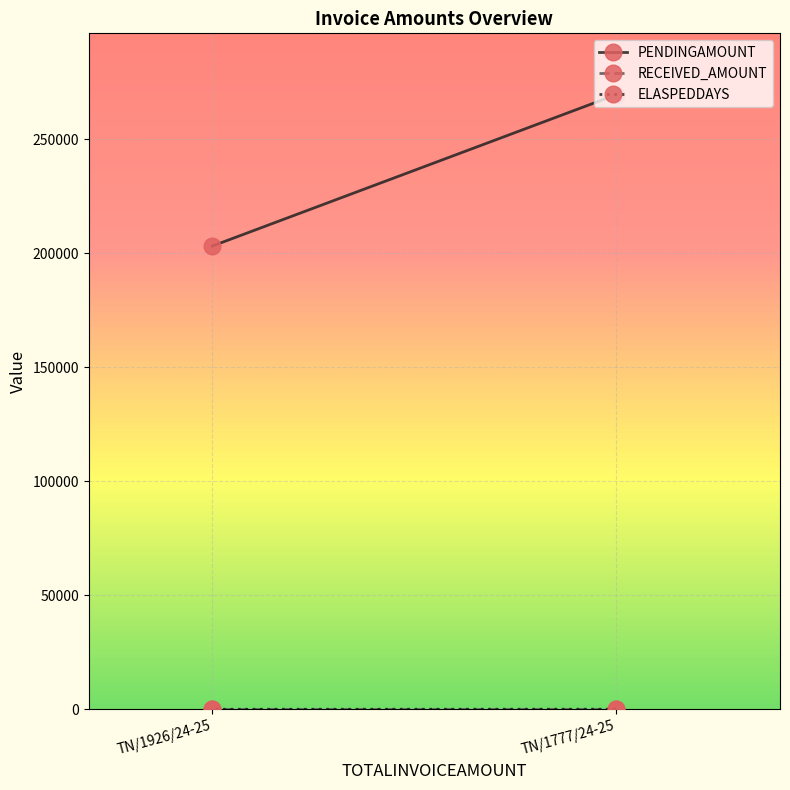

Which series has the largest total across all categories?

PENDINGAMOUNT